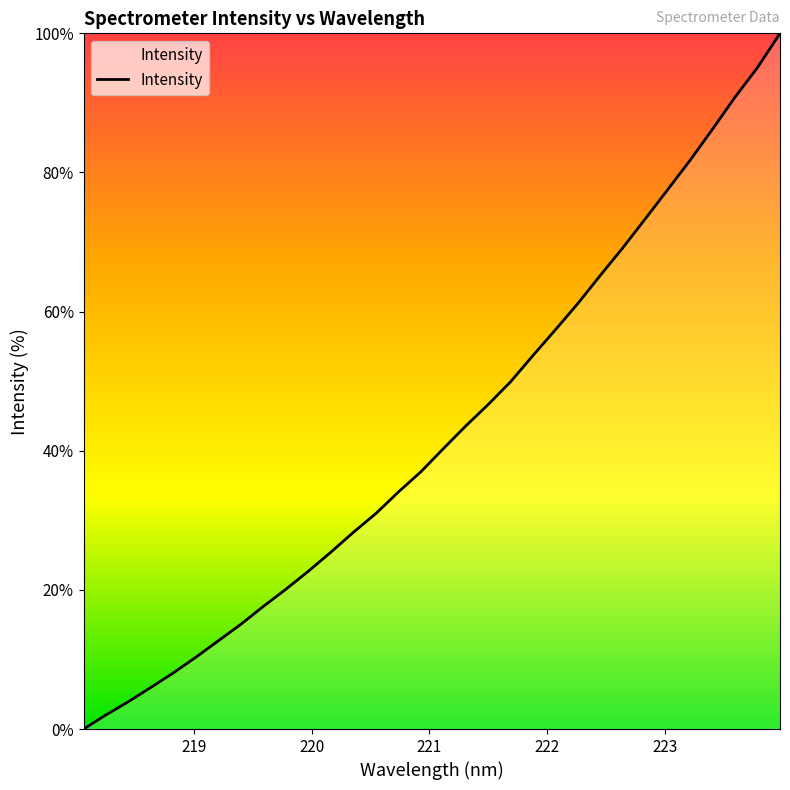

What is the difference between the maximum and minimum values?

100.0